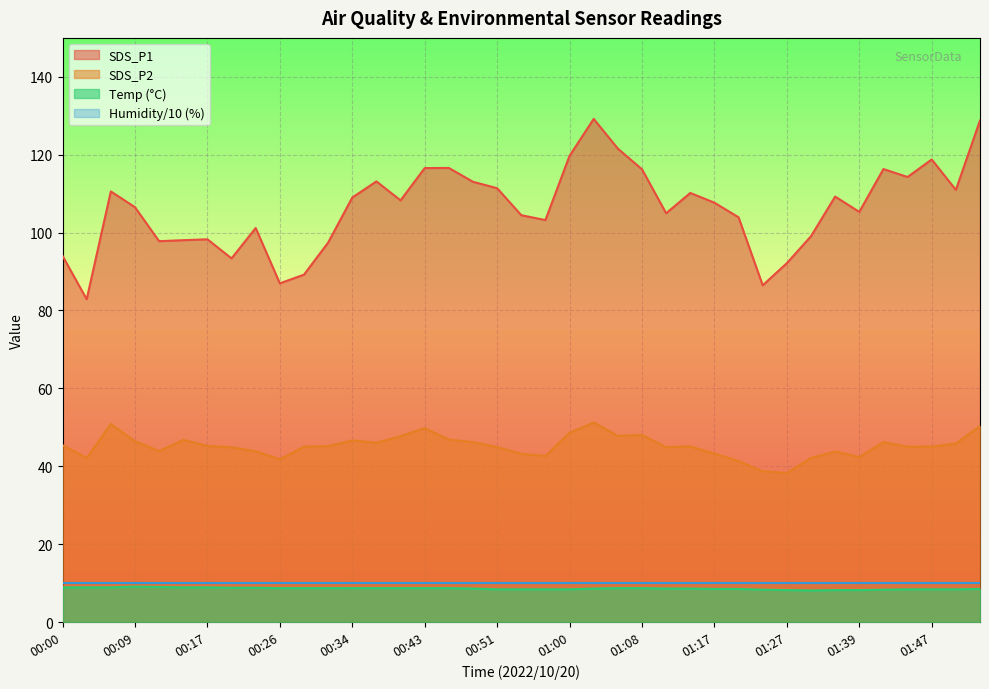

Which series changed the most between 00:37 and 00:40?

SDS_P1